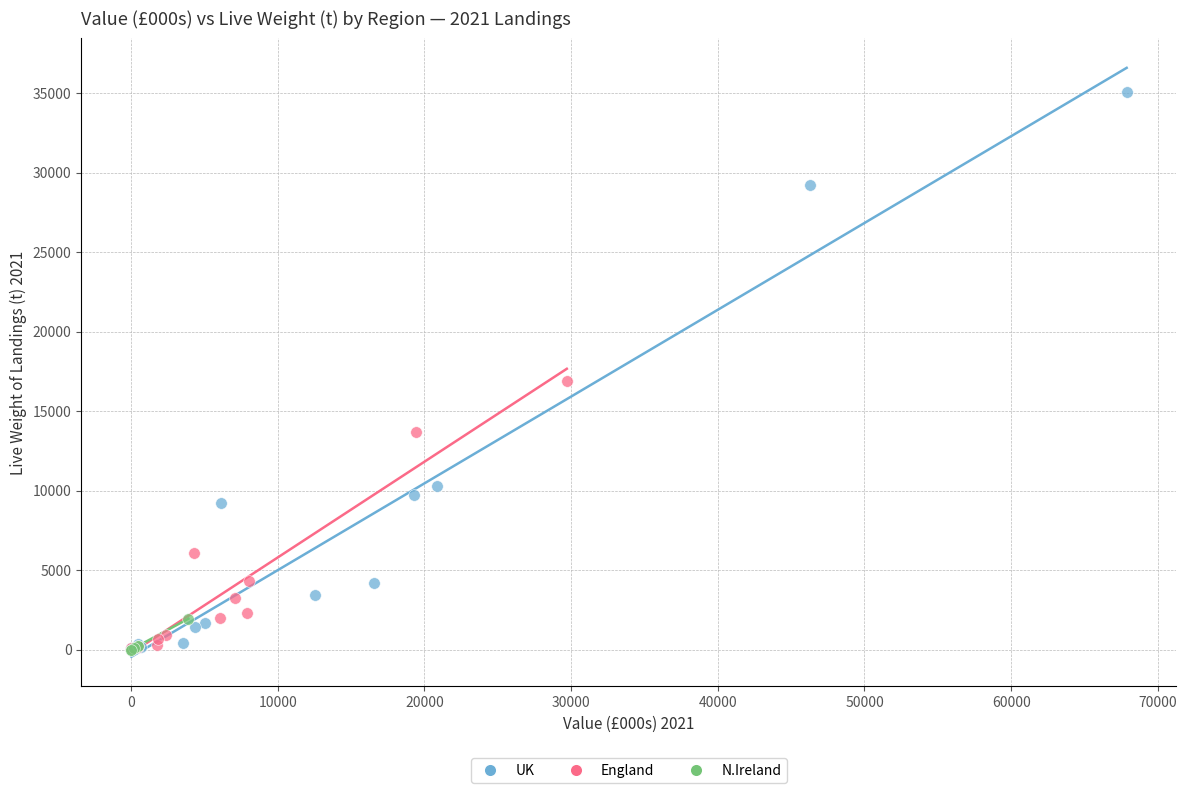

Which series has the largest Y range (max minus min)?

UK